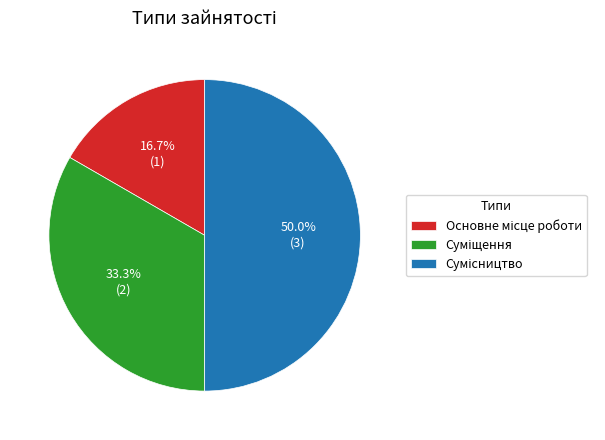

To the nearest percent, what is the average slice percentage?

33%